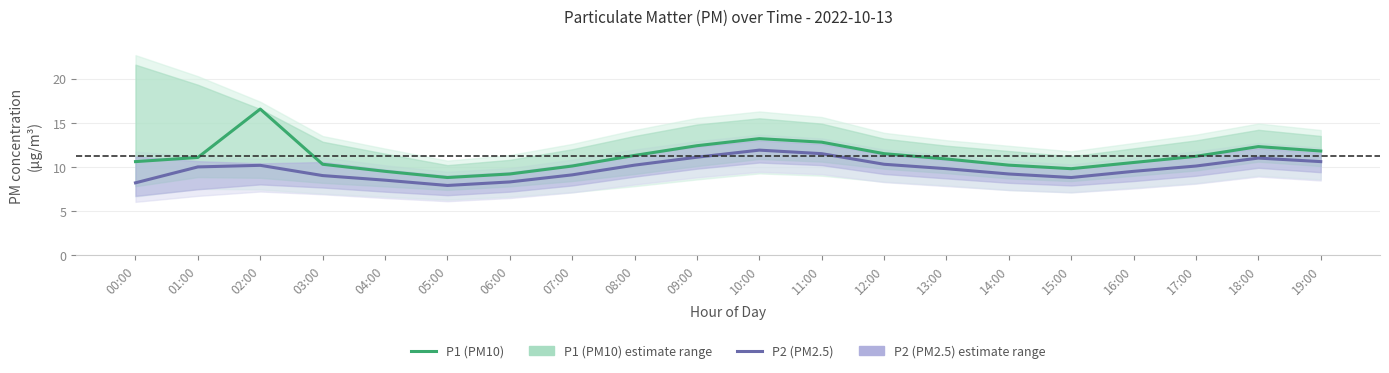

Which series changed the most between 05:00 and 12:00?

P1 (PM10)